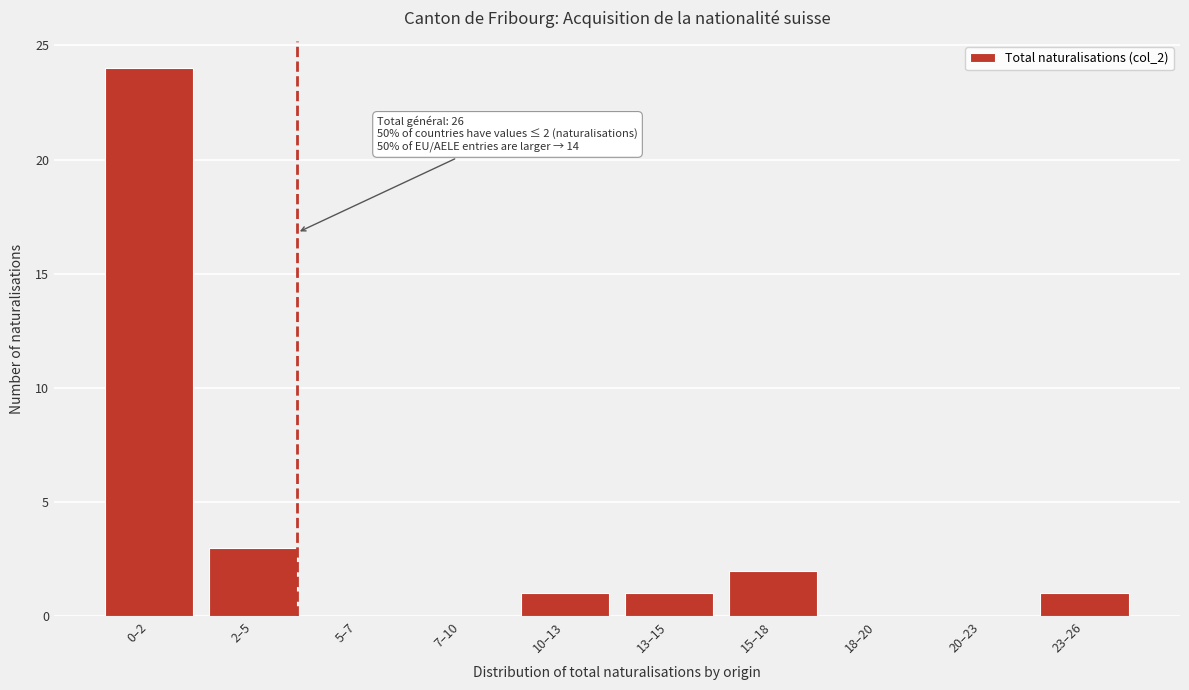

Reading left to right, what are all the values shown in this chart?

0–2=24	2–5=3	5–7=0	7–10=0	10–13=1	13–15=1	15–18=2	18–20=0	20–23=0	23–26=1